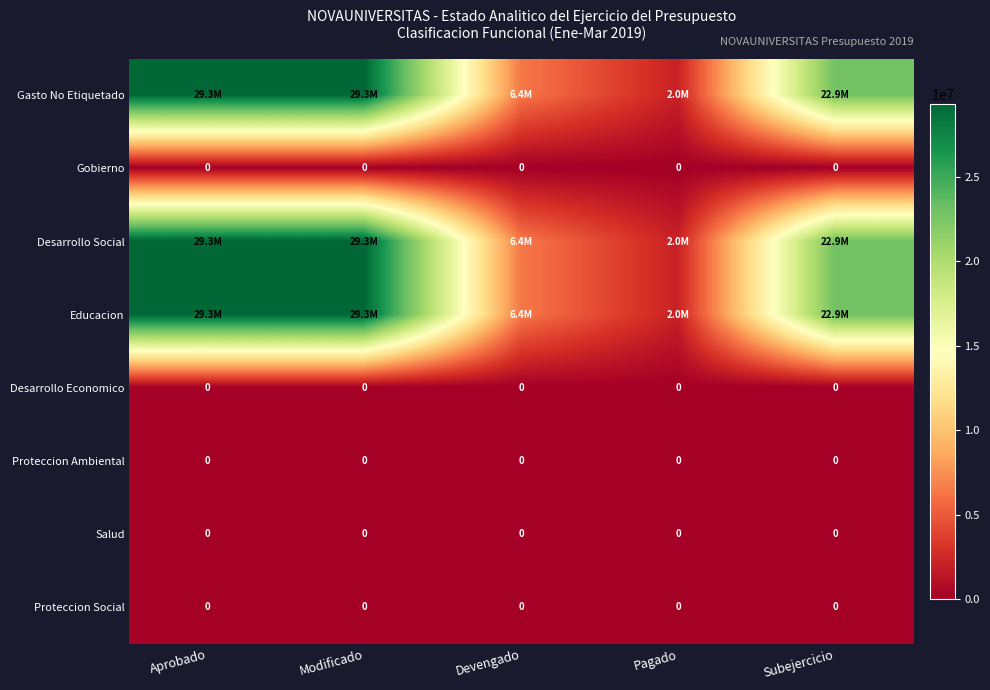

What is the spread (max minus min) of values at Pagado?

2048421.3